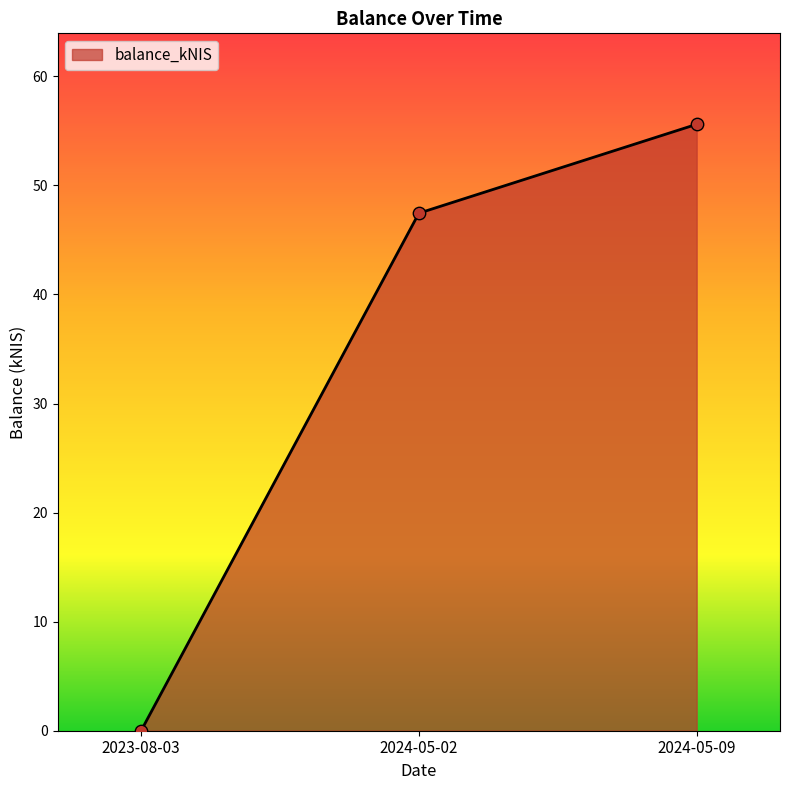

Approximately how many times larger is the value at 2024-05-02 compared to 2024-05-09?

0.9